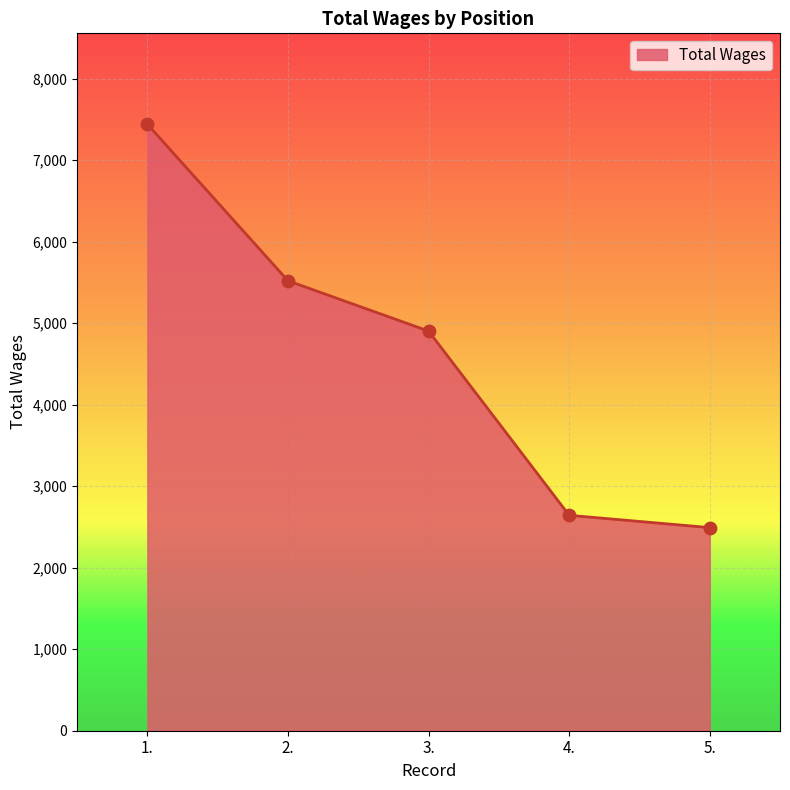

What is the ratio of the value at 2. to the value at 3.?

1.1